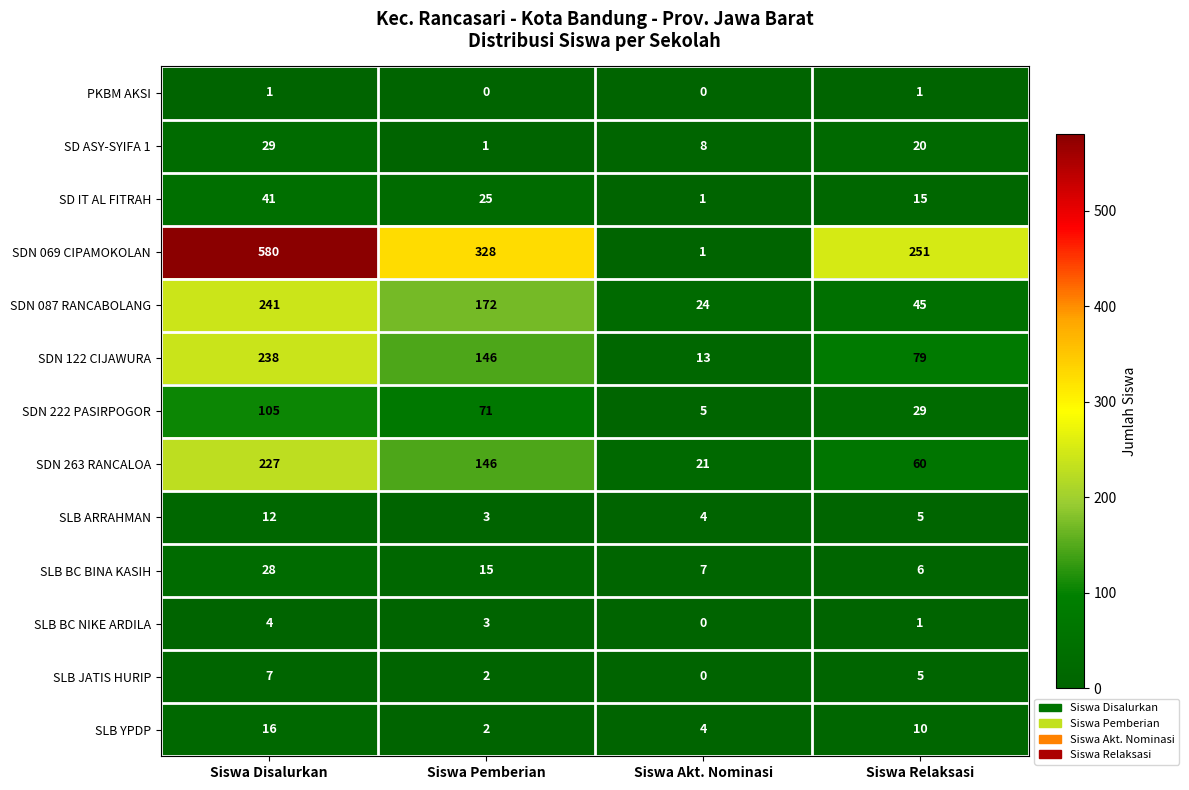

Count the SLB YPDP values in the range 4 to 16.

3